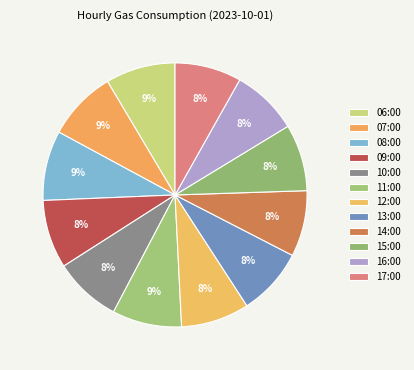

How many slices are in this pie chart?

12